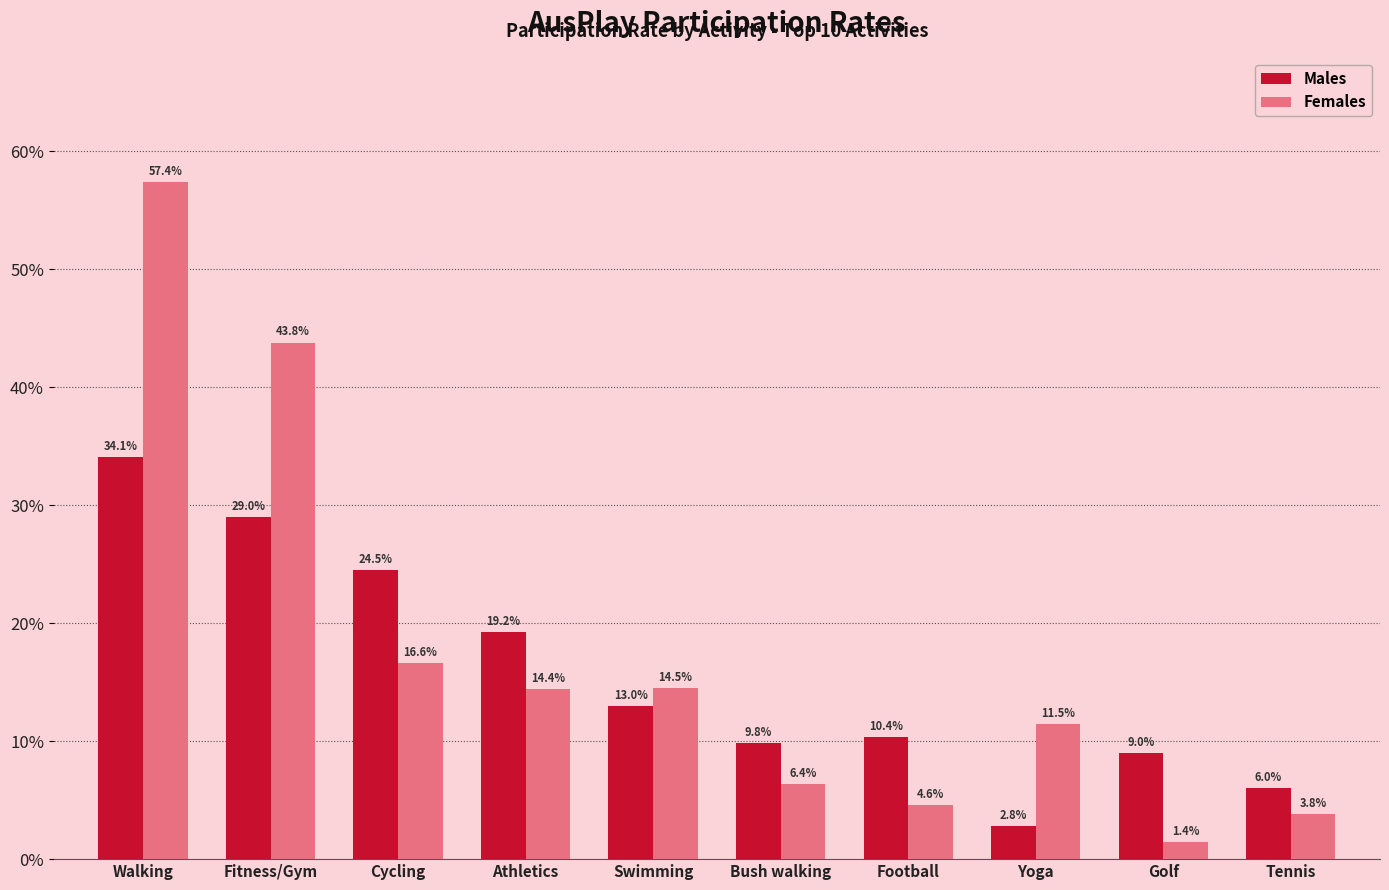

Reading left to right, extract all data points from this chart.

Males: Walking=34.1	Fitness/Gym=29.0	Cycling=24.5	Athletics=19.2	Swimming=13.0	Bush walking=9.8	Football=10.4	Yoga=2.8	Golf=9.0	Tennis=6.0
Females: Walking=57.4	Fitness/Gym=43.8	Cycling=16.6	Athletics=14.4	Swimming=14.5	Bush walking=6.4	Football=4.6	Yoga=11.5	Golf=1.4	Tennis=3.8